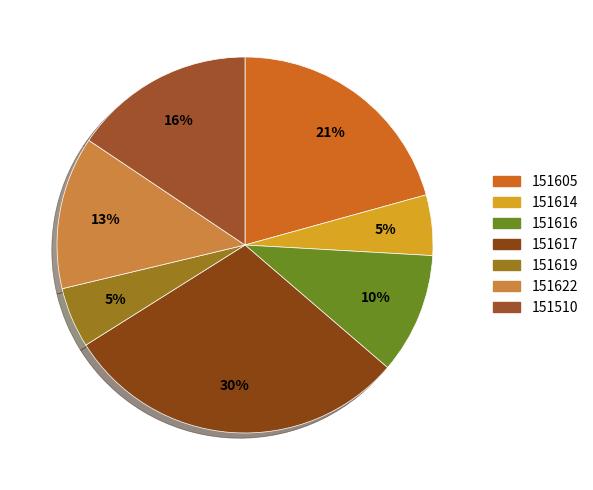

Which slice is the smallest?

151614